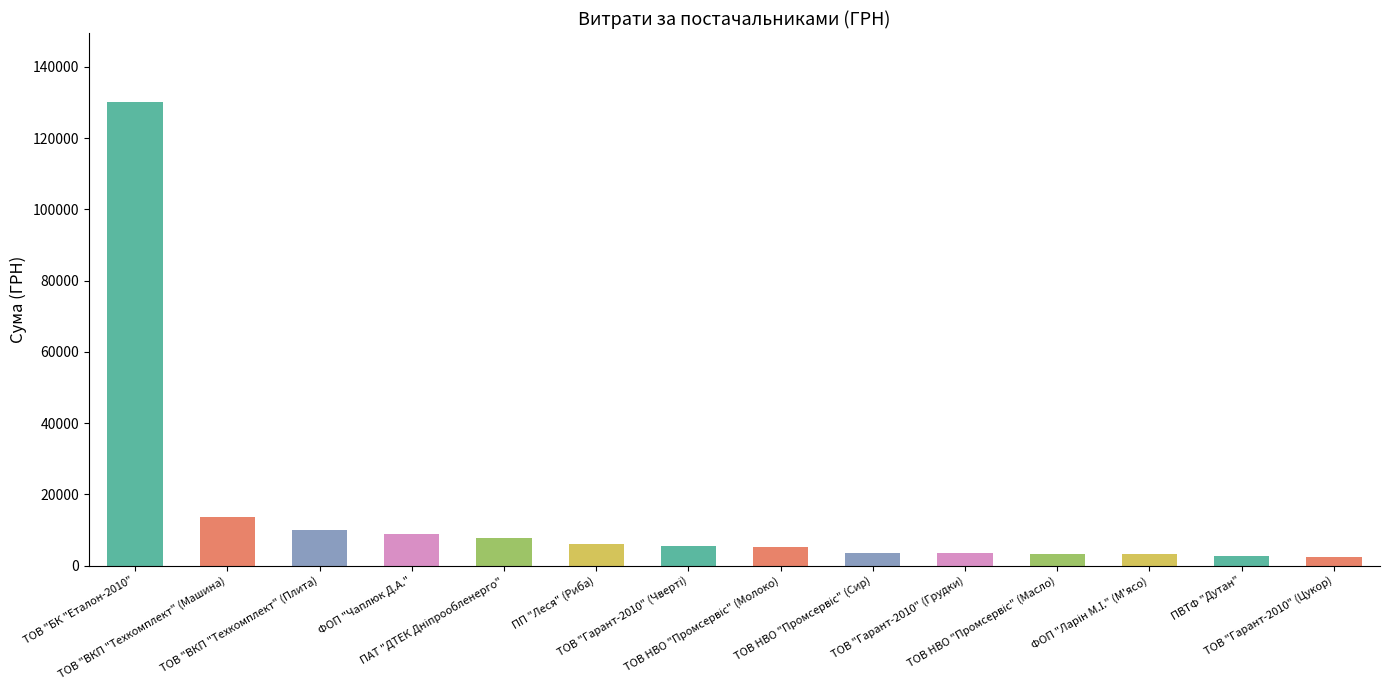

How many data points are less than 5566?

7